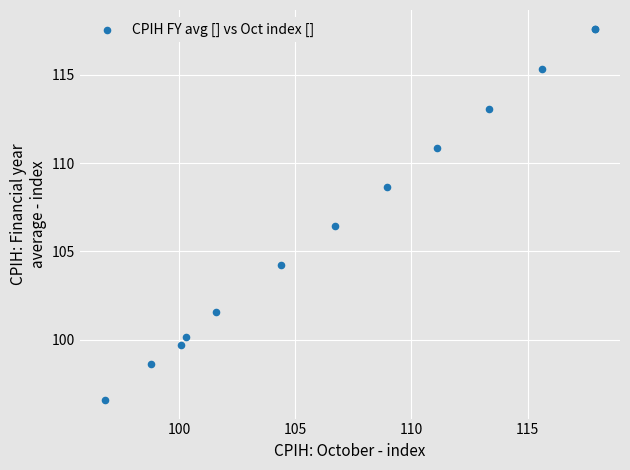

What Y value in the scatter plot is closest to 107?

106.4